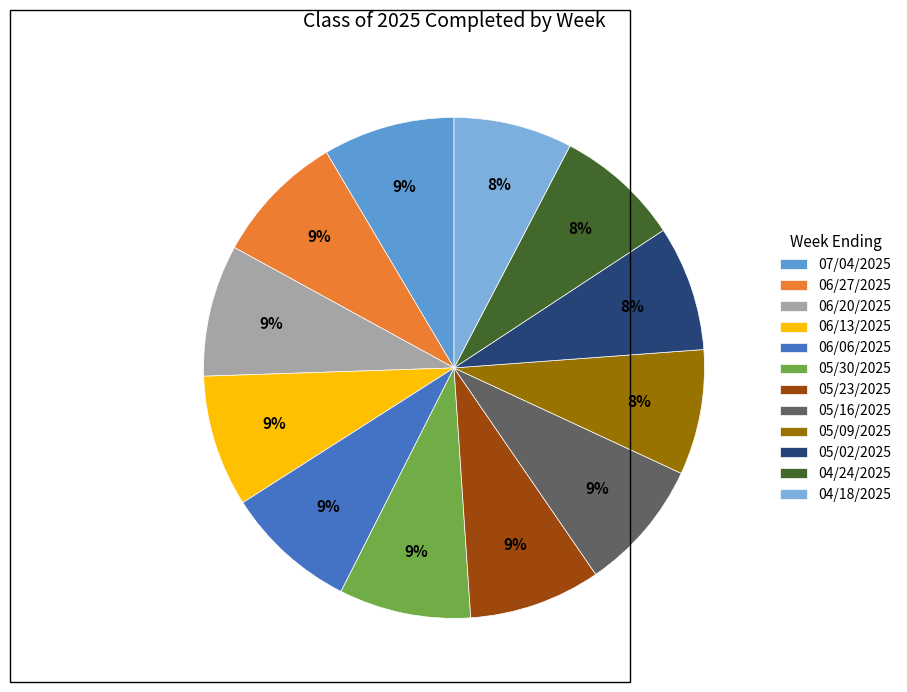

Count the number of slices in the pie.

12